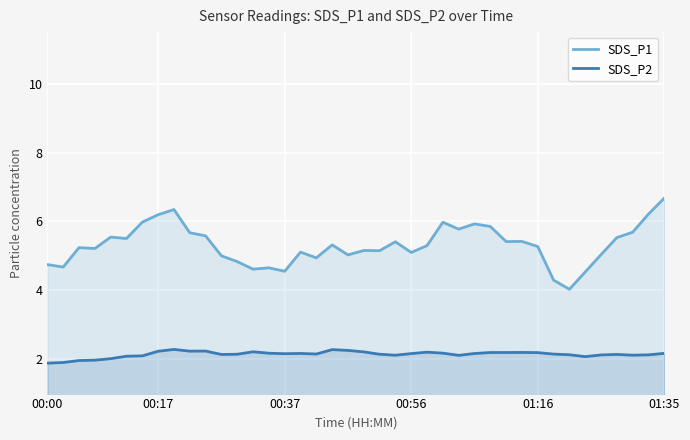

True or false: SDS_P1 and SDS_P2 intersect in this chart.

False